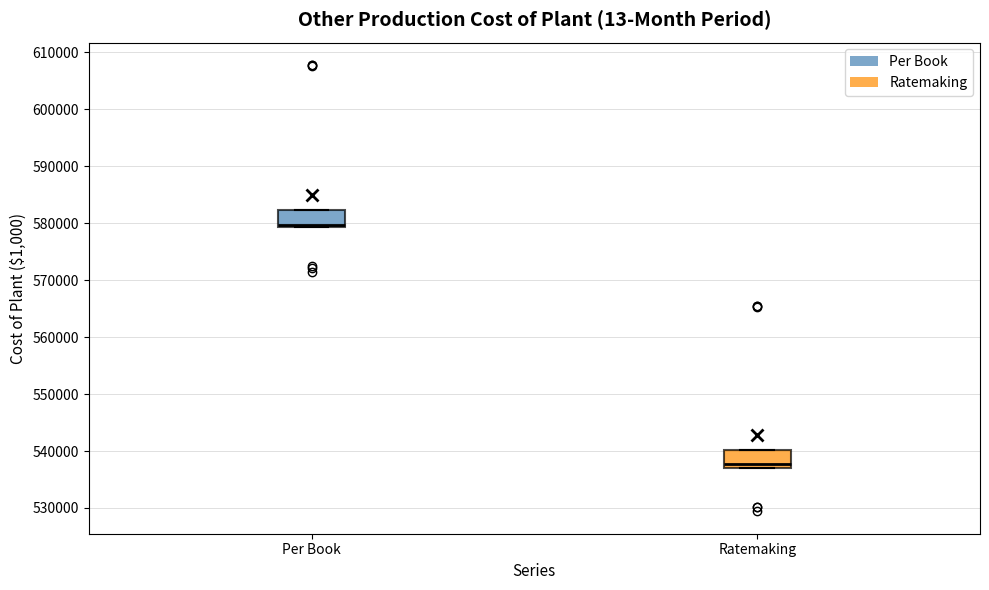

Which box's median line is the highest?

Per Book